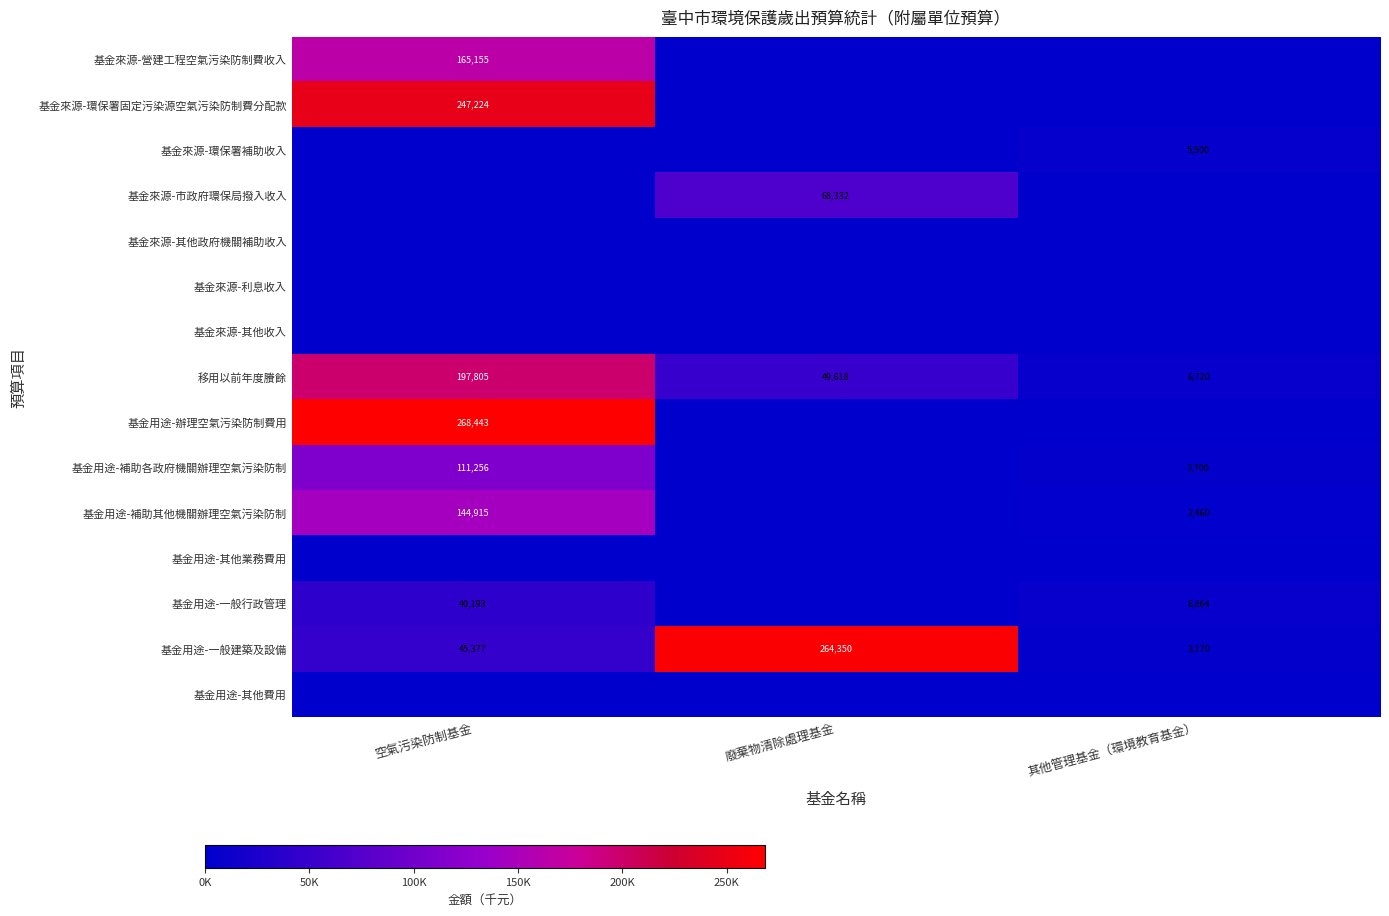

Is it true that 基金用途-一般行政管理 equals 2837 at 其他管理基金（環境教育基金）?

False